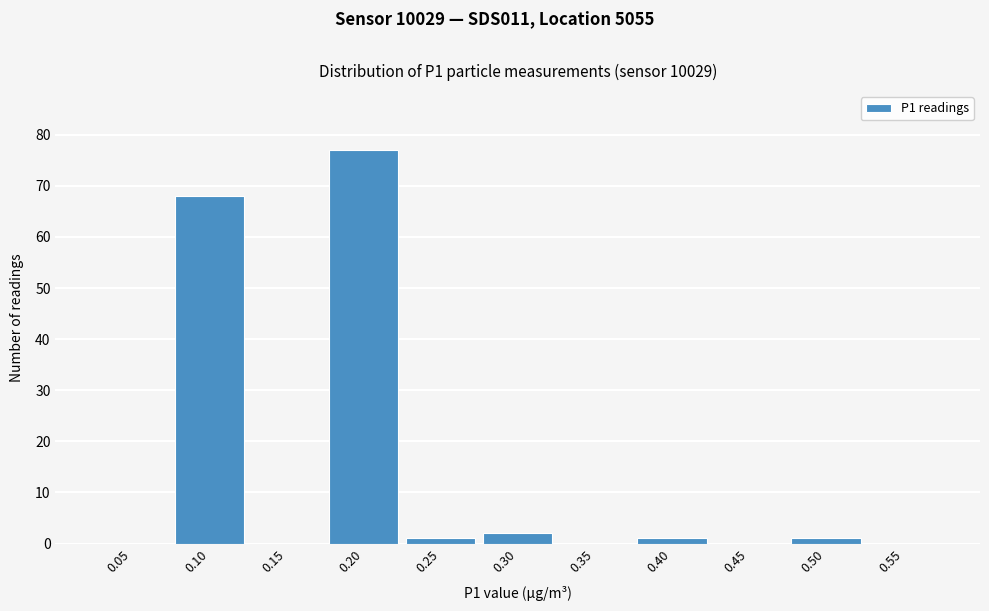

Reading right to left, what are all the values shown in this chart?

0.55=0	0.50=1	0.45=0	0.40=1	0.35=0	0.30=2	0.25=1	0.20=77	0.15=0	0.10=68	0.05=0